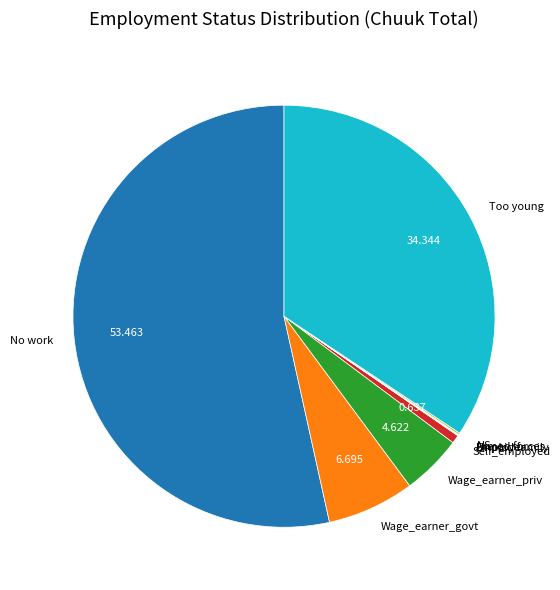

Which category has the biggest portion of the pie?

No work